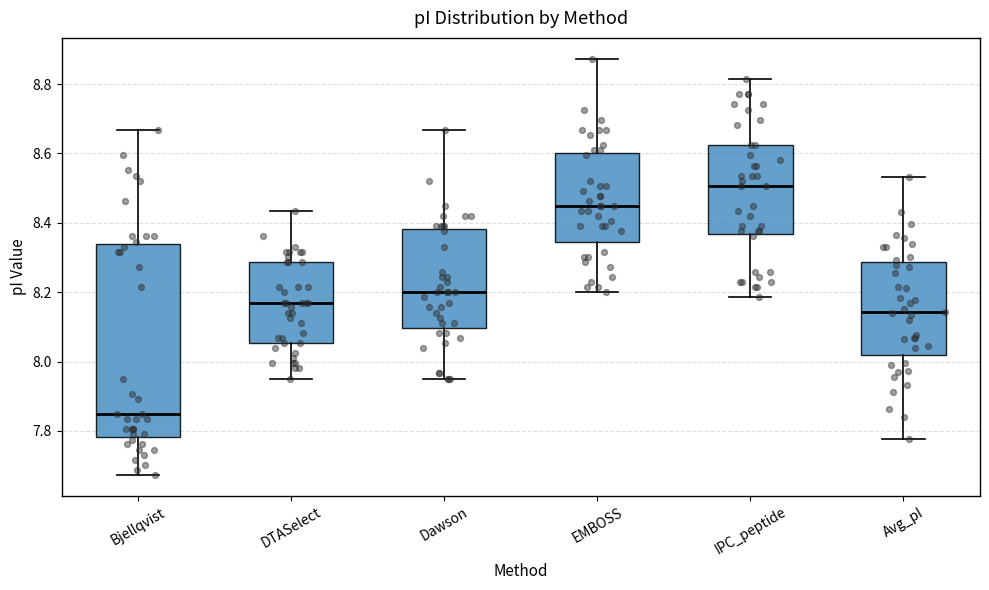

Which box is the tallest, from its lower edge to its upper edge?

Bjellqvist